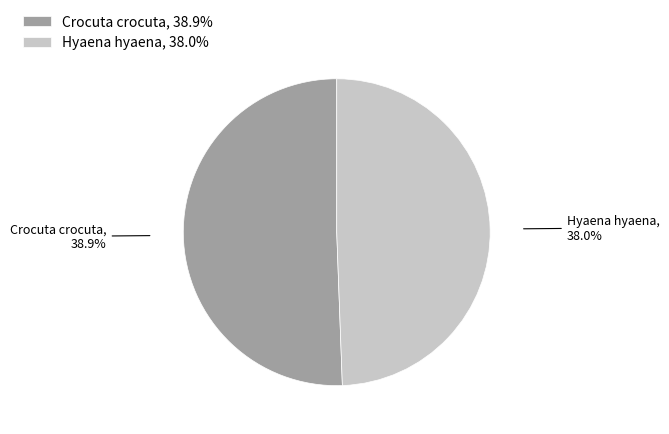

Rank the categories by value from highest to lowest.

Crocuta crocuta, Hyaena hyaena